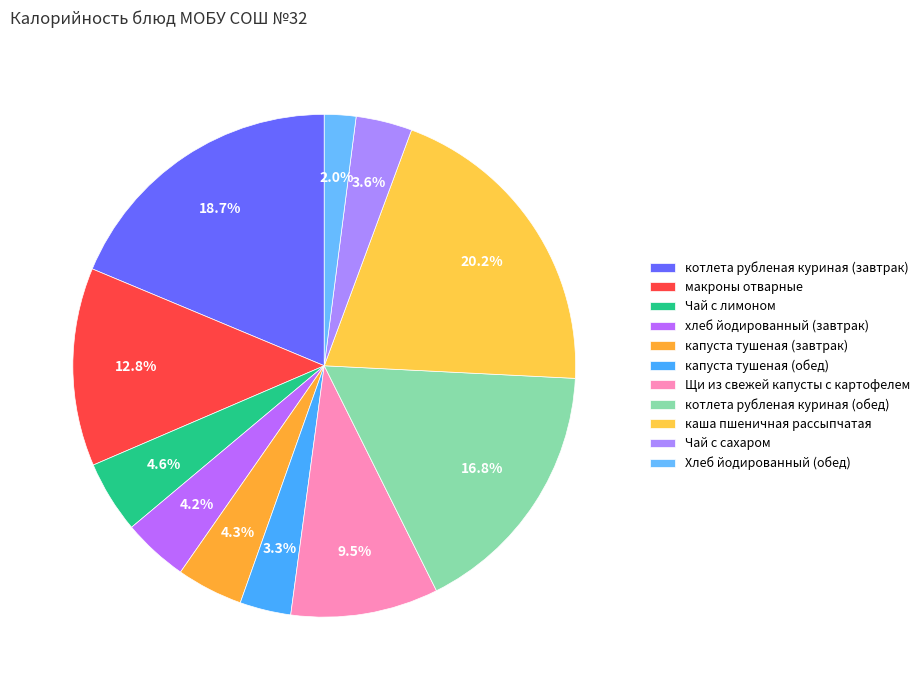

To the nearest percent, what is the difference between the largest and smallest slice percentages?

18%